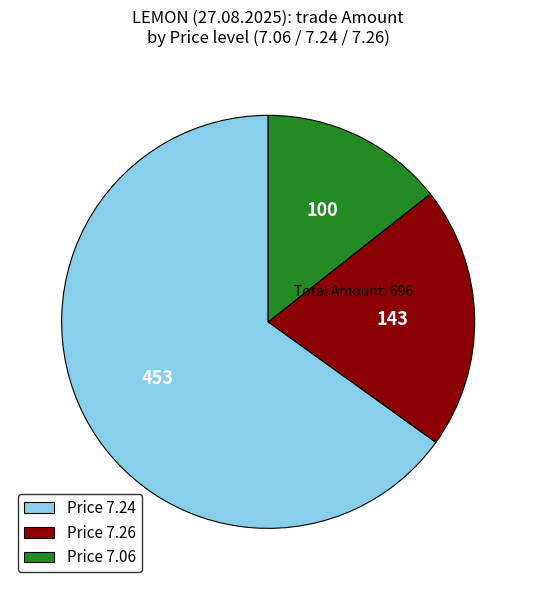

Is there any slice that represents more than half of the pie?

Yes